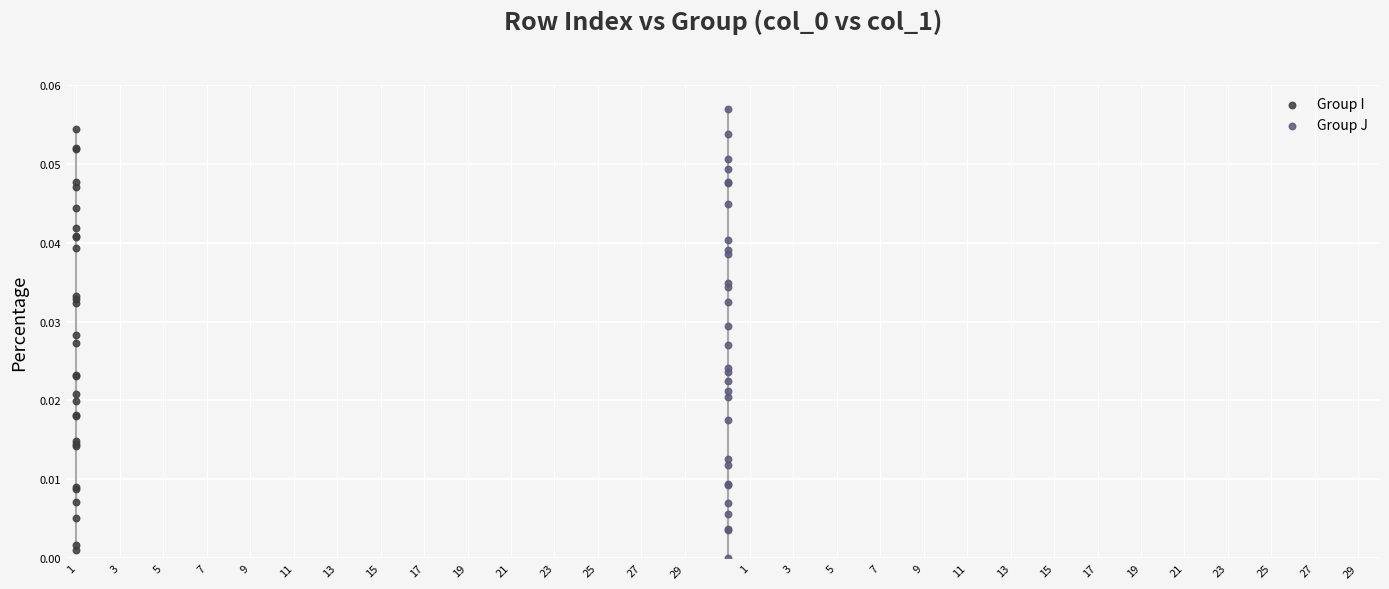

Which series reaches the maximum Y coordinate?

Group J